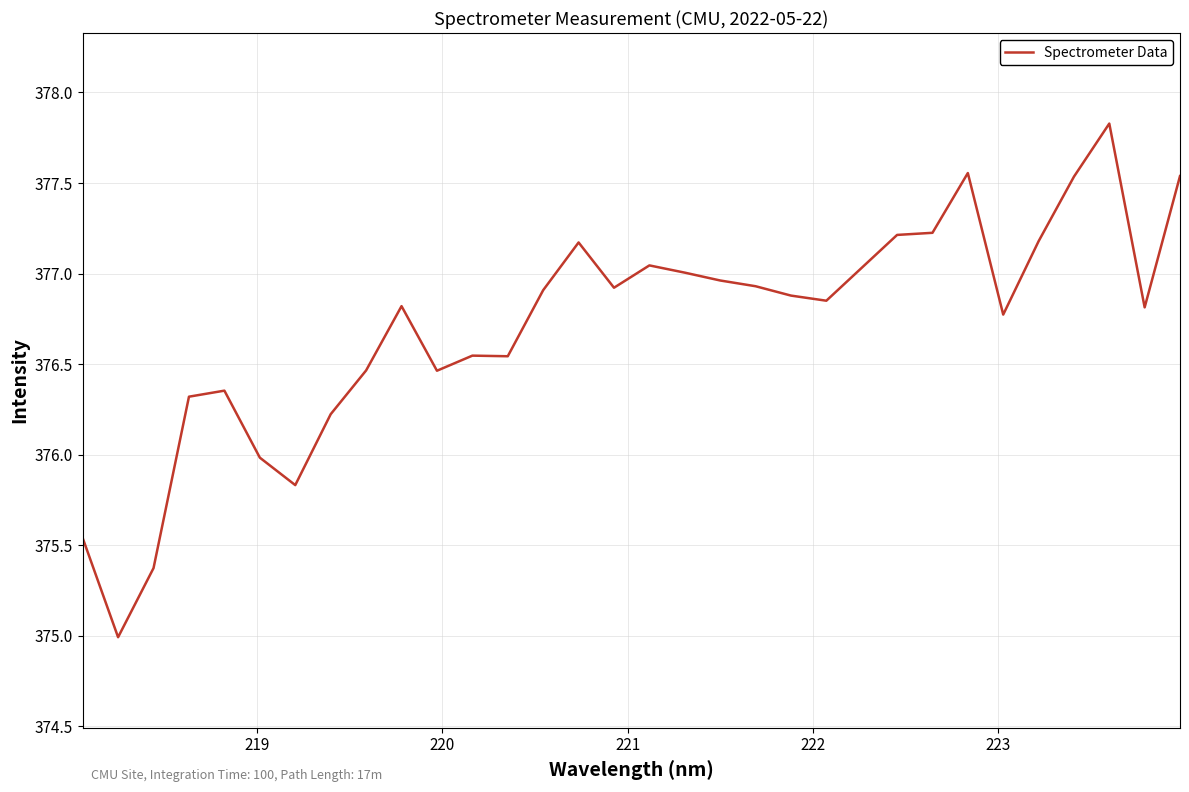

What is the maximum value shown in the chart?

377.8